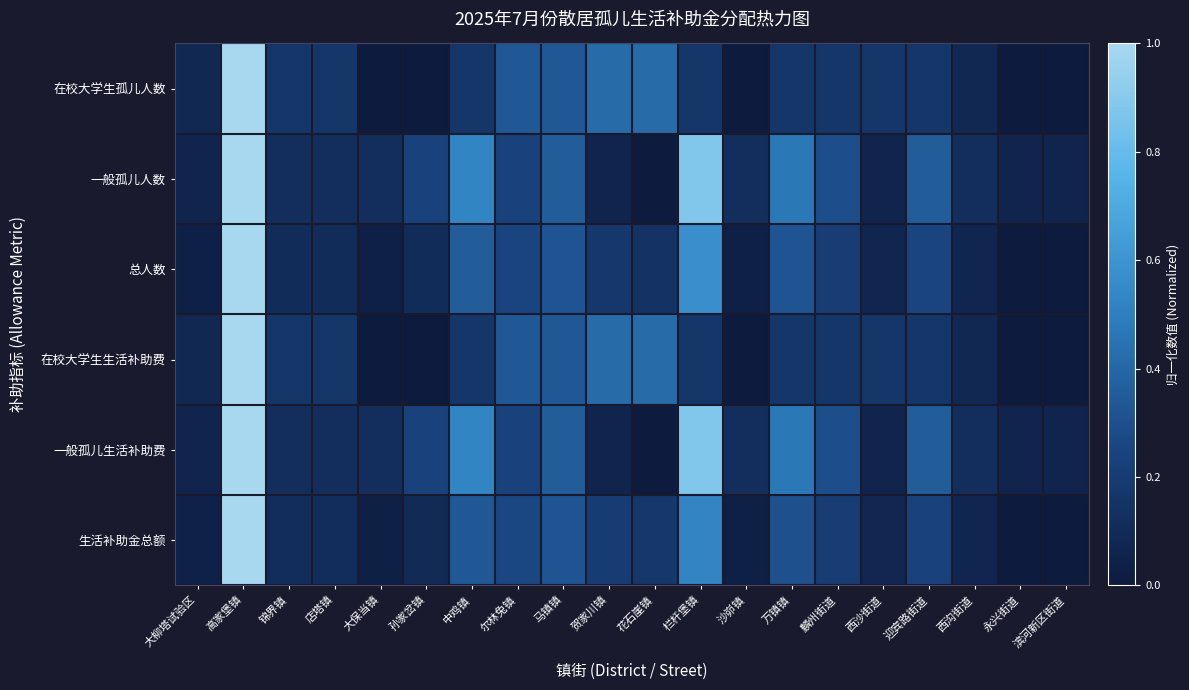

At which category is the sum across all series the highest?

高家堡镇